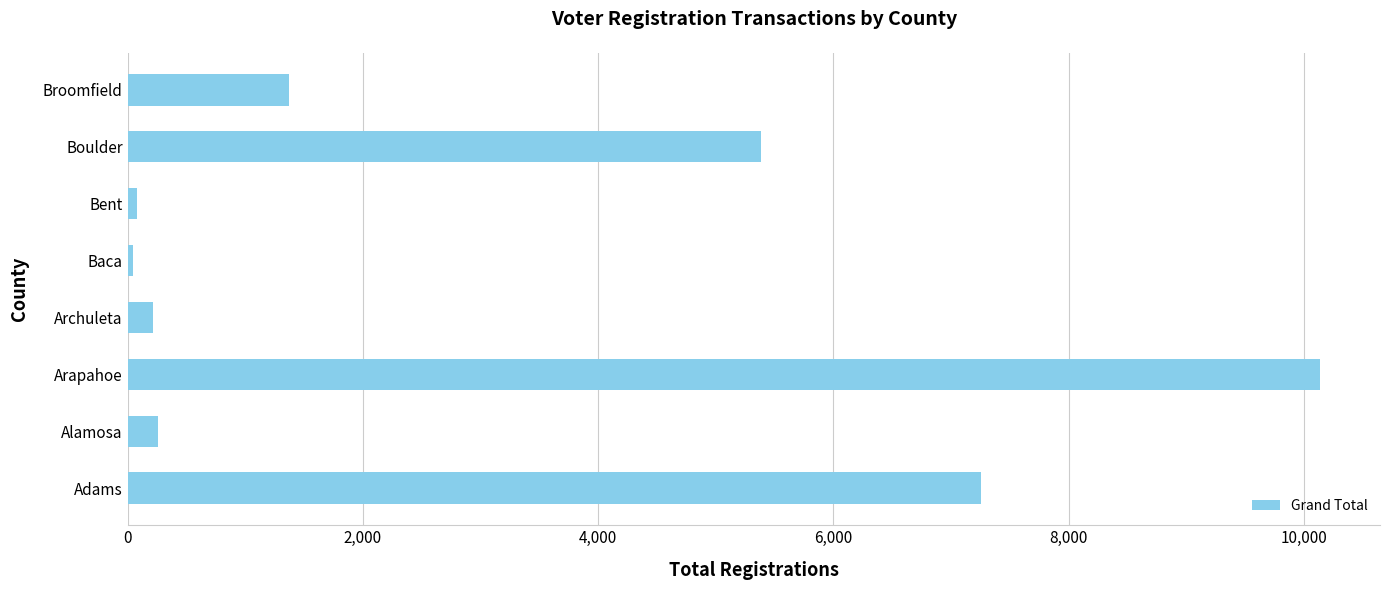

What is the difference between the maximum and second lowest values?

10056